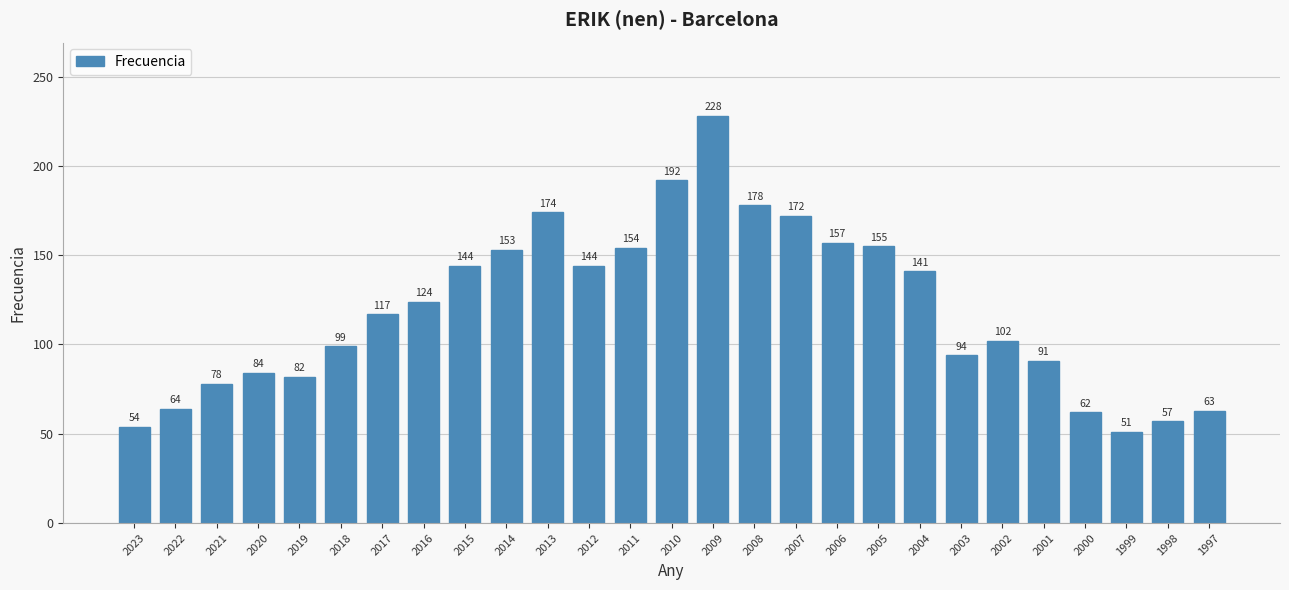

True or false: the data shows 63 at 1997.

True